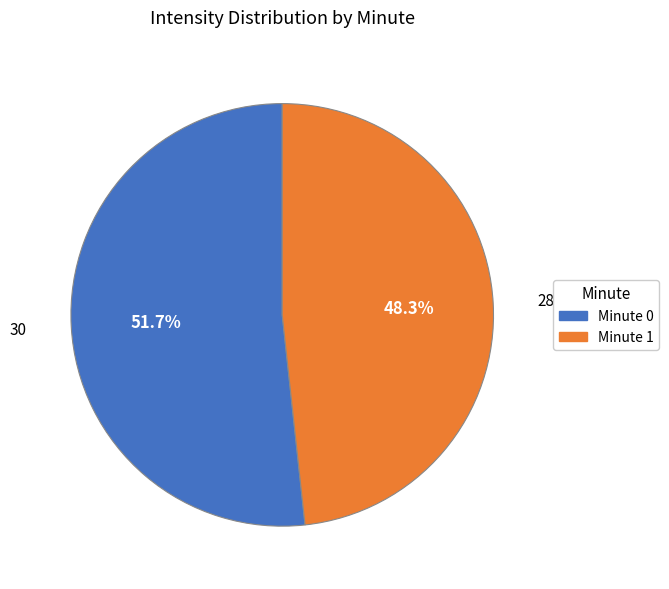

Combined, what portion of the pie is Minute 0 and Minute 1?

100.0%